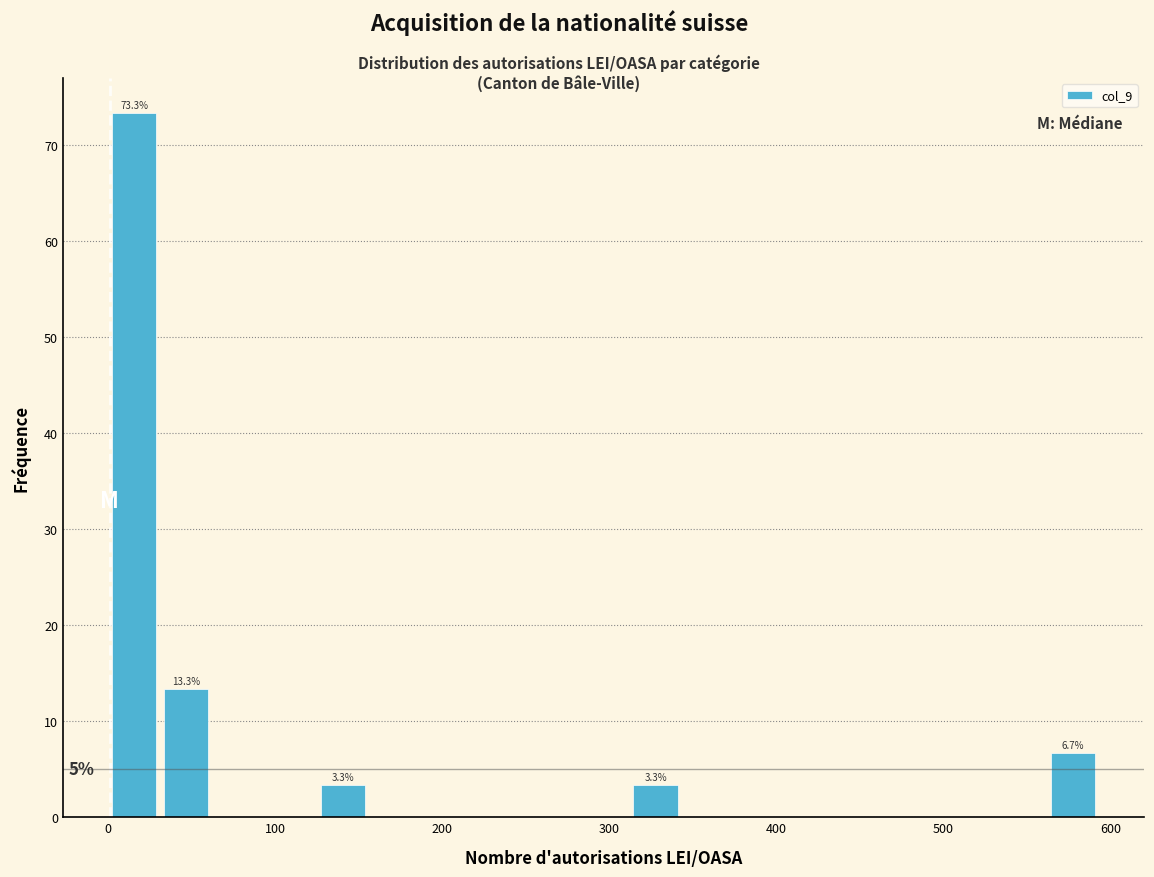

Read against the x-axis, roughly where is the centre of the tallest bar?

20